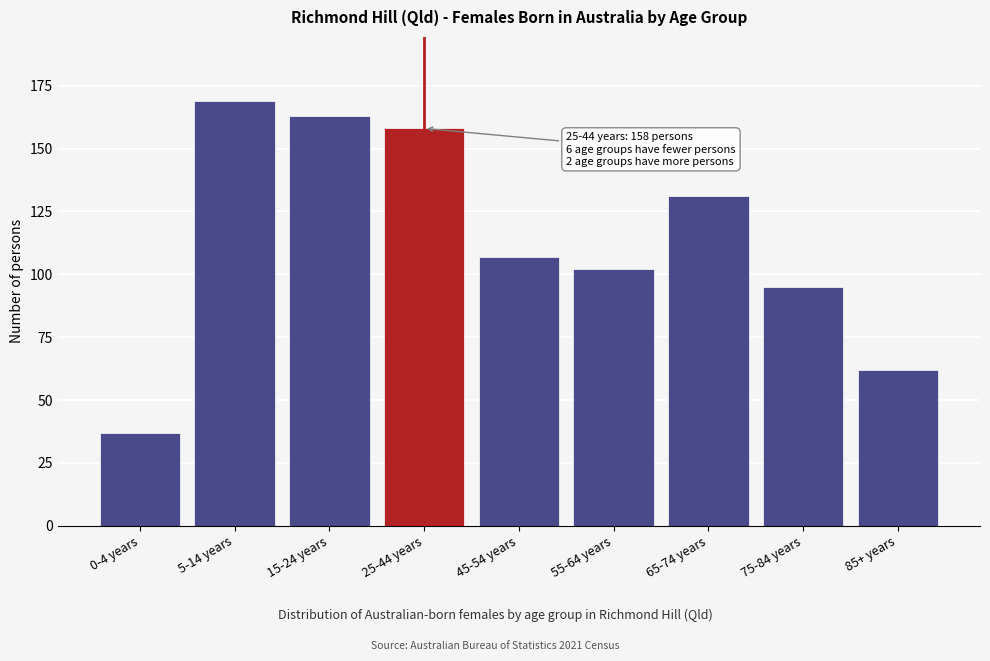

Reading left to right, extract all data points from this chart.

37	169	163	158	107	102	131	95	62